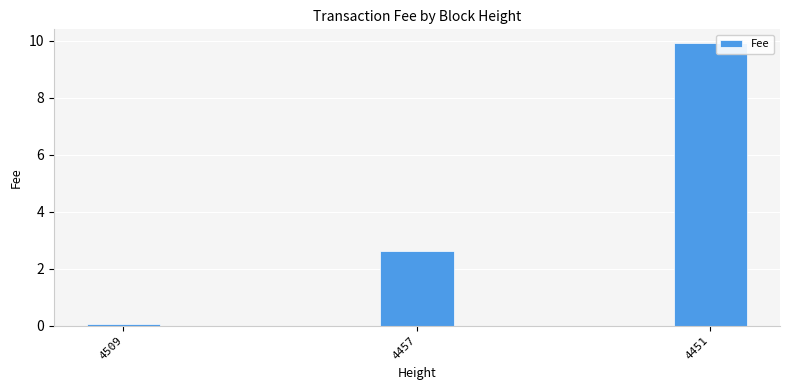

Which has a higher value, 4451 or 4509?

4451